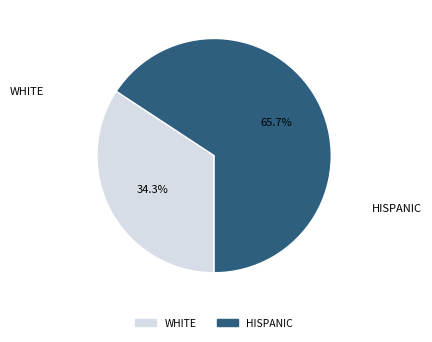

Between HISPANIC and WHITE, which is larger?

HISPANIC